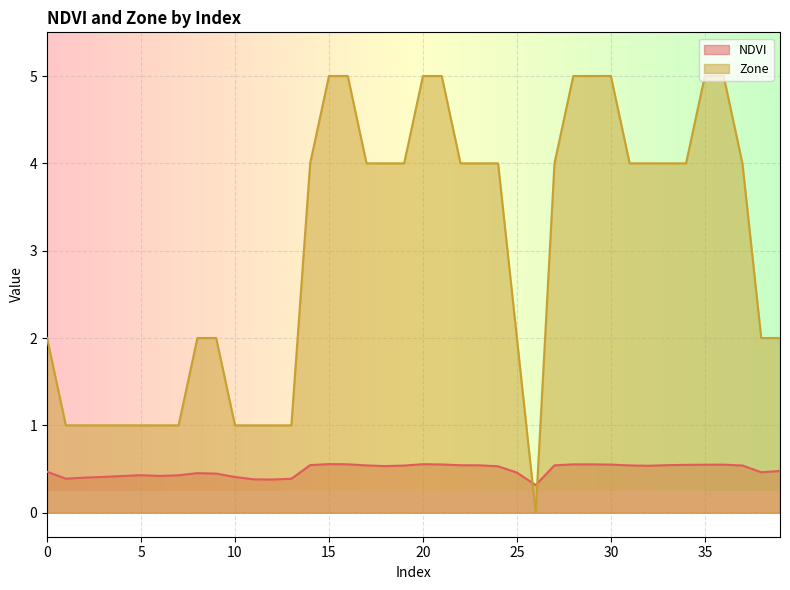

Reading left to right, extract all data points from this chart.

NDVI: 0.5	0.4	0.4	0.4	0.4	0.4	0.4	0.4	0.5	0.4	0.4	0.4	0.4	0.4	0.5	0.6	0.6	0.5	0.5	0.5	0.6	0.6	0.5	0.5	0.5	0.5	0.3	0.5	0.6	0.6	0.6	0.5	0.5	0.5	0.5	0.5	0.6	0.5	0.5	0.5
Zone: 2.0	1.0	1.0	1.0	1.0	1.0	1.0	1.0	2.0	2.0	1.0	1.0	1.0	1.0	4.0	5.0	5.0	4.0	4.0	4.0	5.0	5.0	4.0	4.0	4.0	2.0	0.0	4.0	5.0	5.0	5.0	4.0	4.0	4.0	4.0	5.0	5.0	4.0	2.0	2.0